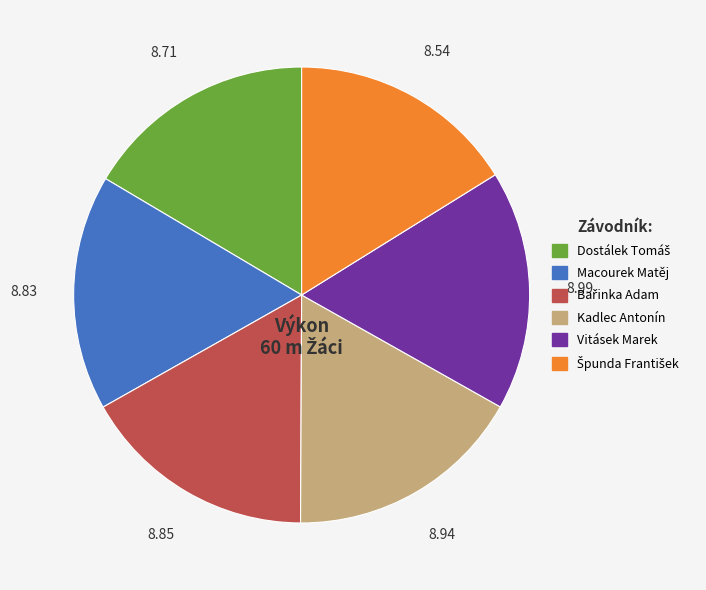

What is the ratio of the value at Kadlec Antonín to the value at Vitásek Marek?

1.0